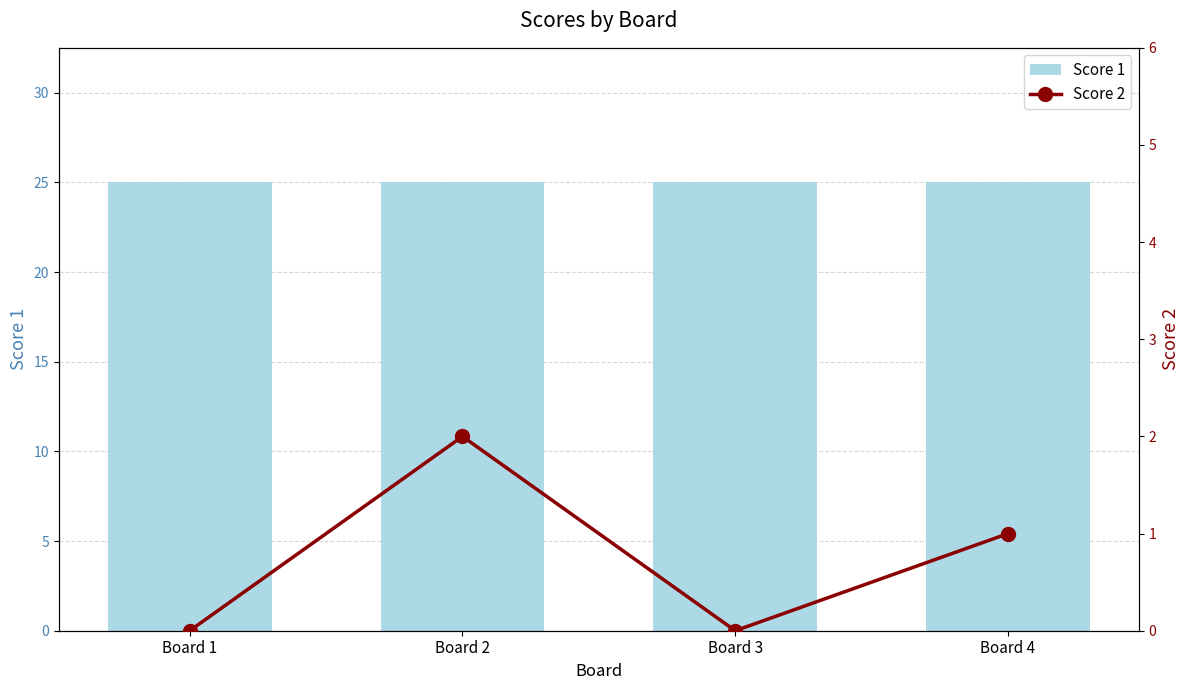

Reading left to right, what are all the values shown in this chart?

Score 1: 25	25	25	25
Score 2: 0	2	0	1